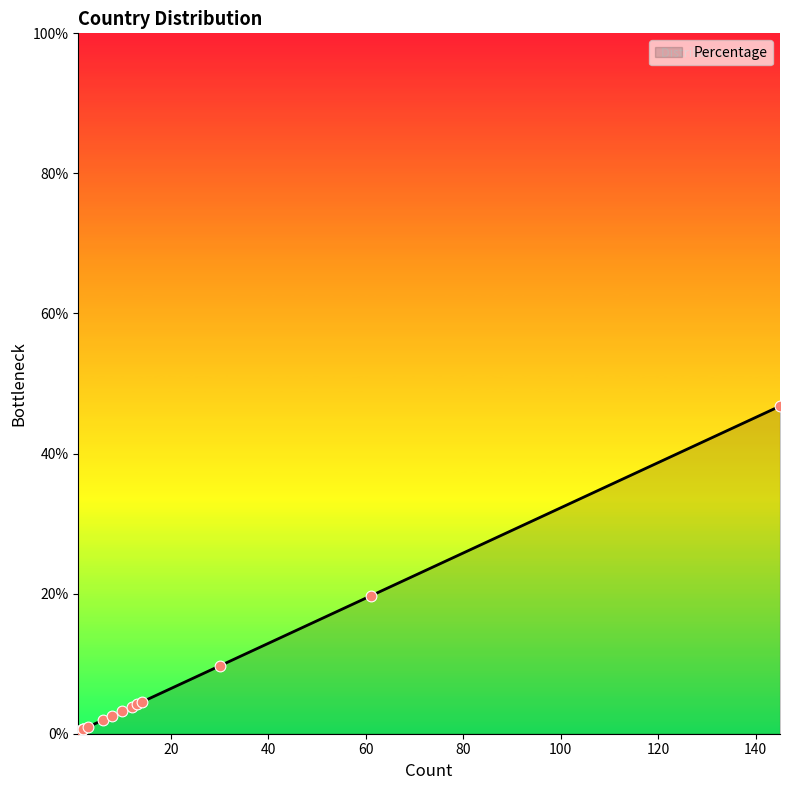

Which has a higher value, Russian Federation or Korea?

Russian Federation